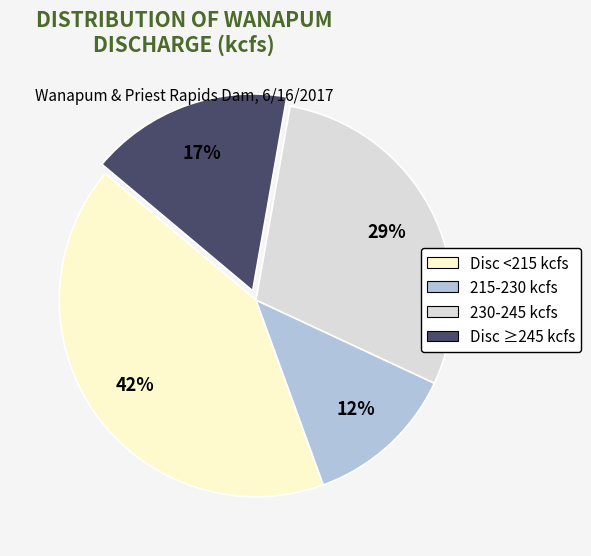

To the nearest percent, what is the average slice percentage?

25%